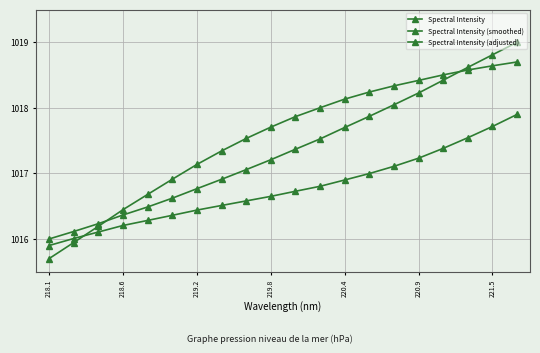

What is the difference between the second highest and second lowest values in the Spectral Intensity (smoothed) series?

2.7